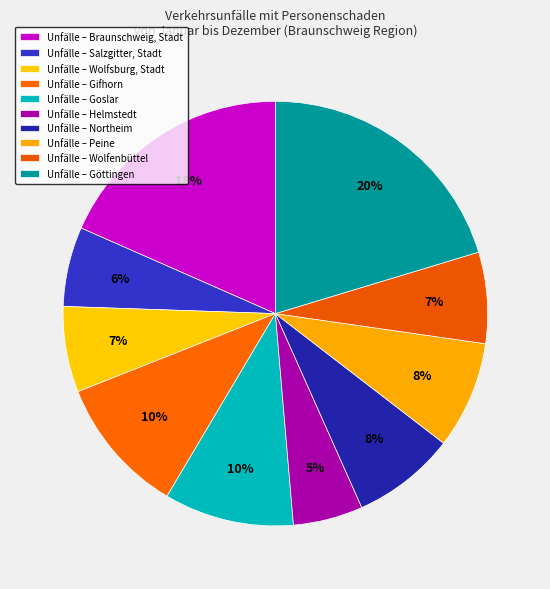

Count the number of slices in the pie.

10